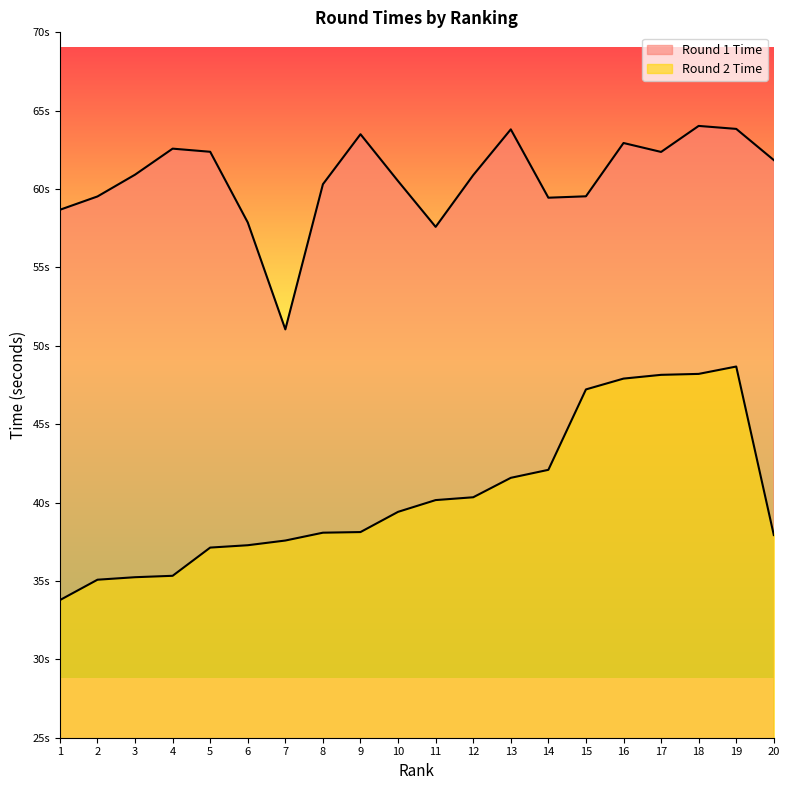

How many lines are shown in the chart?

2